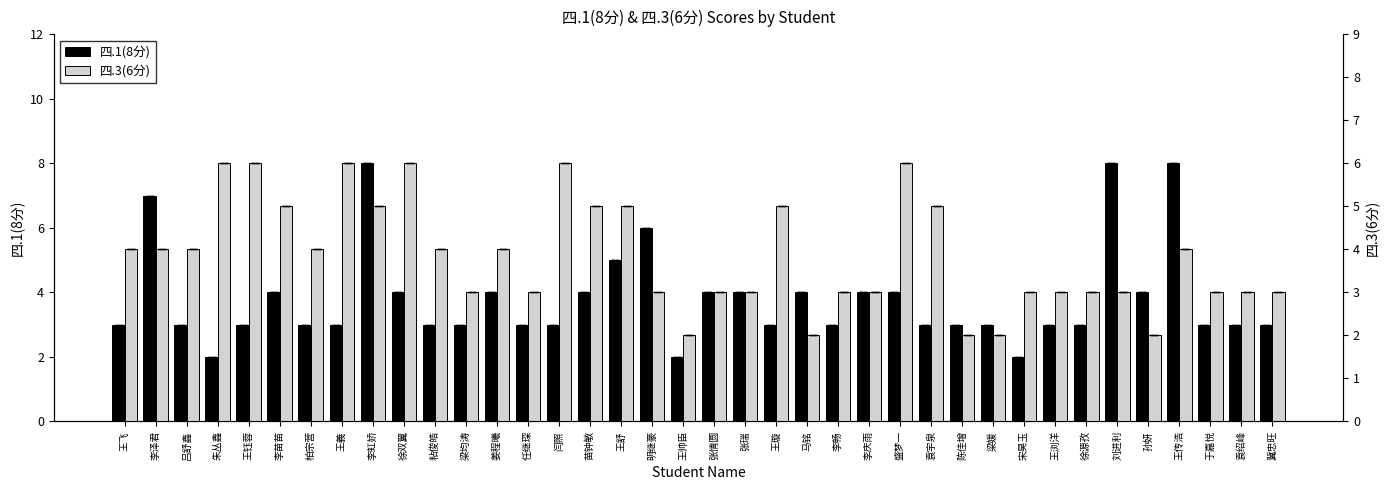

What is the sum of the 四.3(6分) values at 苗钟敏 and 王義?

11